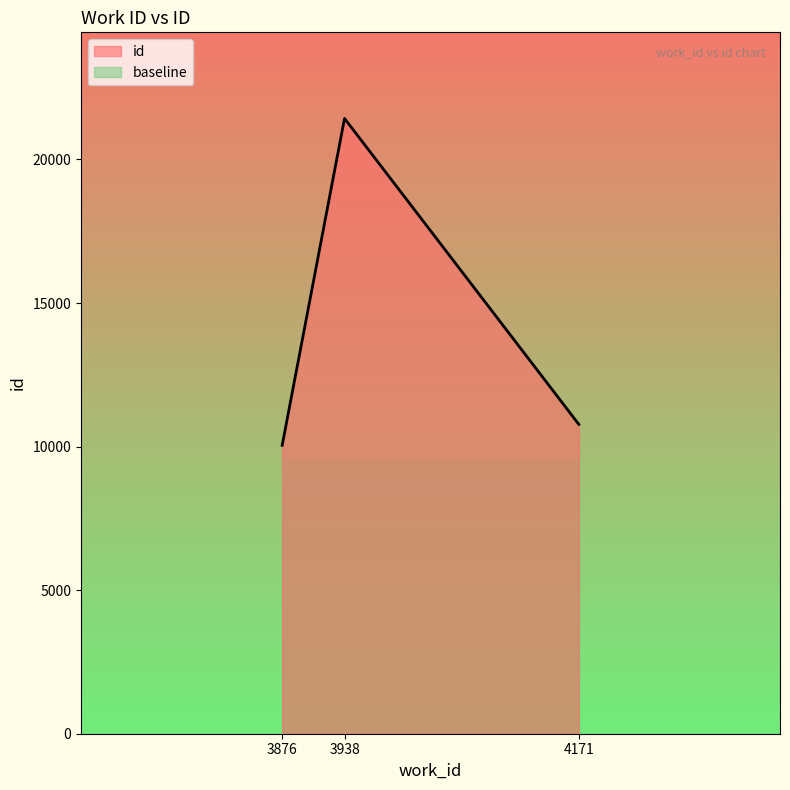

What is the maximum value shown in the chart?

21428.0